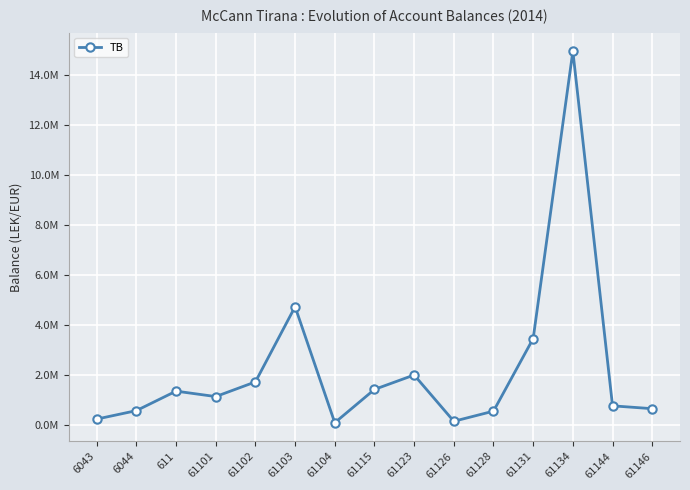

Does the chart have visible grid lines?

Yes